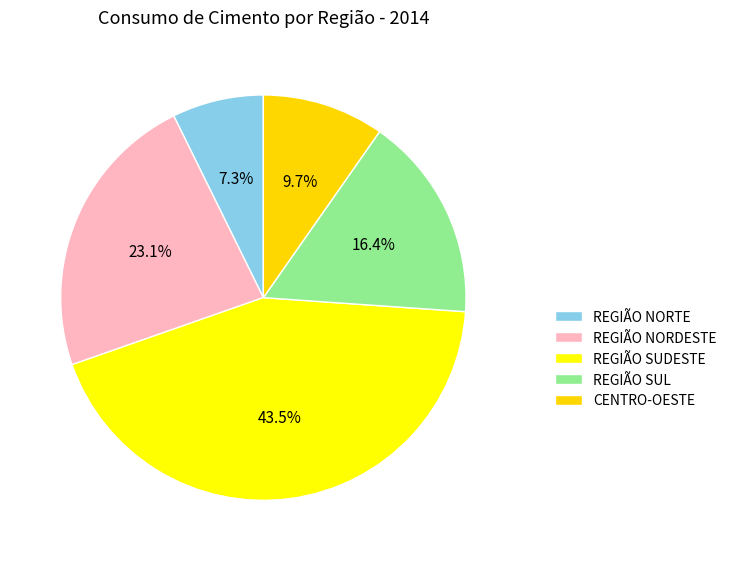

Combined, do REGIÃO SUL and CENTRO-OESTE account for over 50%?

No